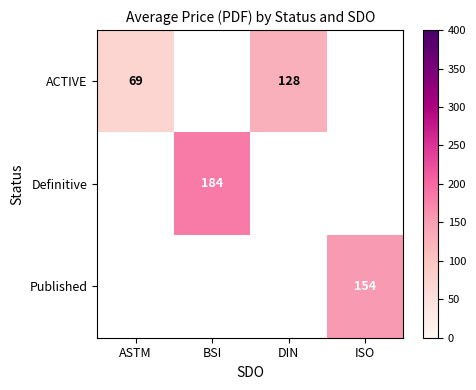

True or false: Definitive has a value of 122 at BSI.

False